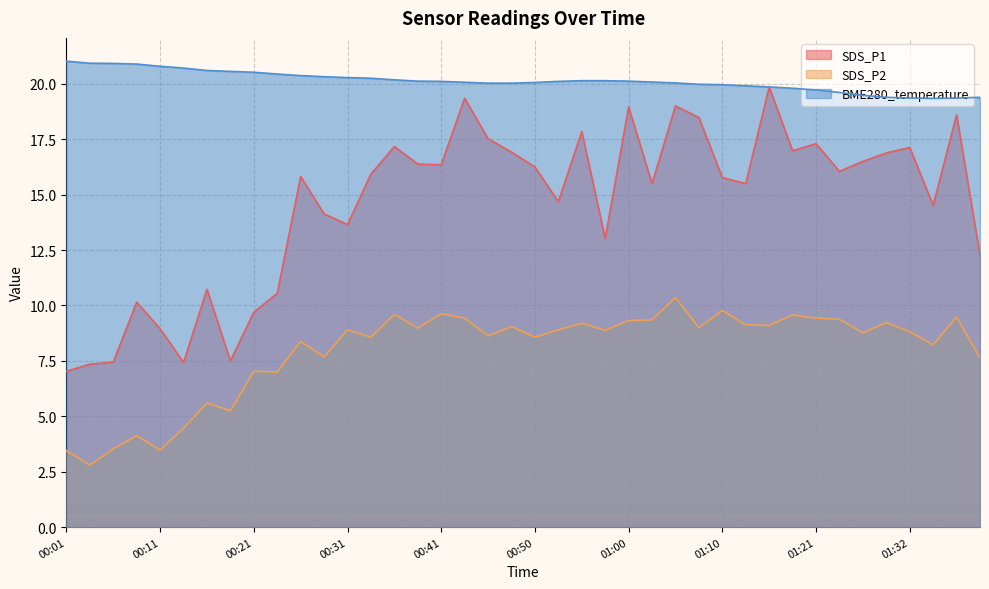

Reading left to right, what are all the values shown in this chart?

SDS_P1: 7.0	7.3	7.5	10.2	8.9	7.4	10.7	7.5	9.7	10.6	15.8	14.1	13.7	15.9	17.2	16.4	16.4	19.4	17.5	16.9	16.2	14.7	17.9	13.0	18.9	15.5	19.0	18.5	15.8	15.5	19.9	17.0	17.3	16.1	16.5	16.9	17.1	14.5	18.6	12.3
SDS_P2: 3.5	2.8	3.5	4.1	3.5	4.5	5.6	5.2	7.0	7.0	8.4	7.7	8.9	8.6	9.6	9.0	9.6	9.4	8.6	9.1	8.6	8.9	9.2	8.9	9.3	9.3	10.3	9.0	9.8	9.1	9.1	9.6	9.4	9.4	8.8	9.2	8.8	8.2	9.5	7.6
BME280_temperature: 21.0	20.9	20.9	20.9	20.8	20.7	20.6	20.6	20.5	20.4	20.4	20.3	20.3	20.2	20.2	20.1	20.1	20.1	20.0	20.0	20.1	20.1	20.1	20.1	20.1	20.1	20.0	20.0	20.0	19.9	19.9	19.8	19.7	19.6	19.5	19.4	19.4	19.3	19.4	19.4